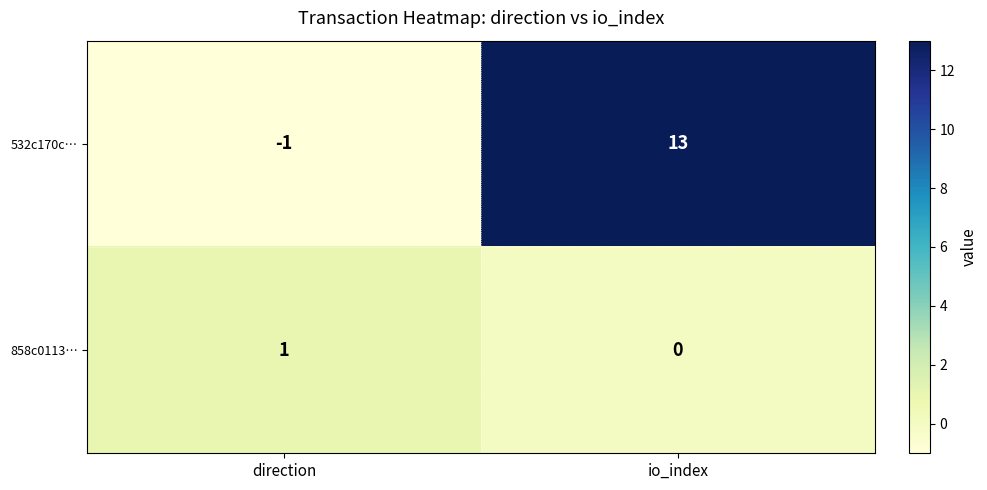

List the series in order of their peak value, lowest first.

858c0113…, 532c170c…